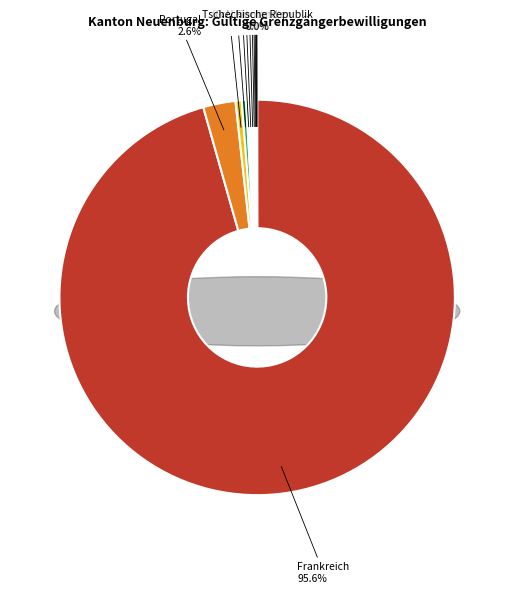

How many segments does this pie chart have?

13